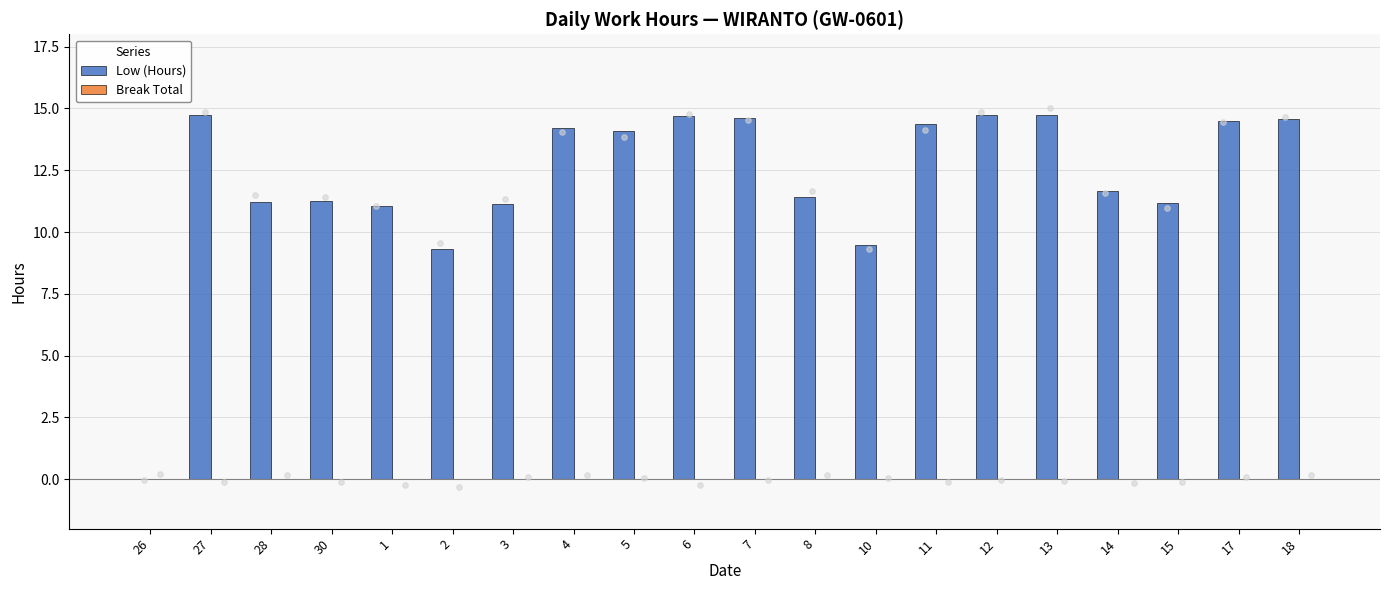

What is the total value across all series at 18?

14.6